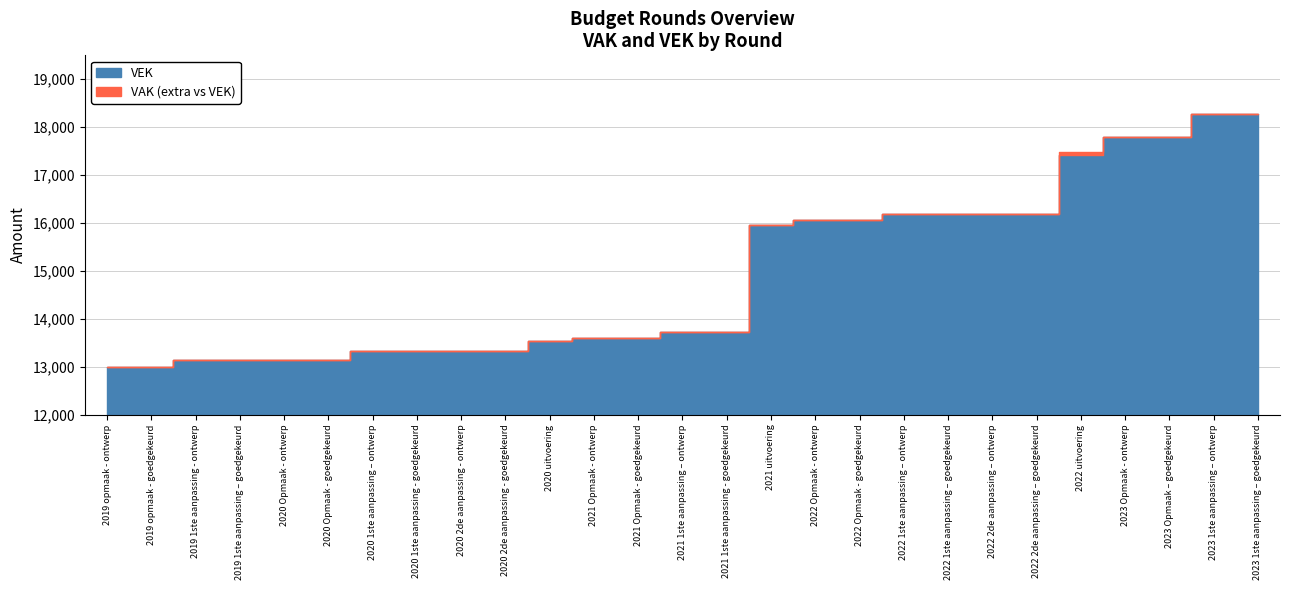

True or false: VEK and VAK intersect in this chart.

False